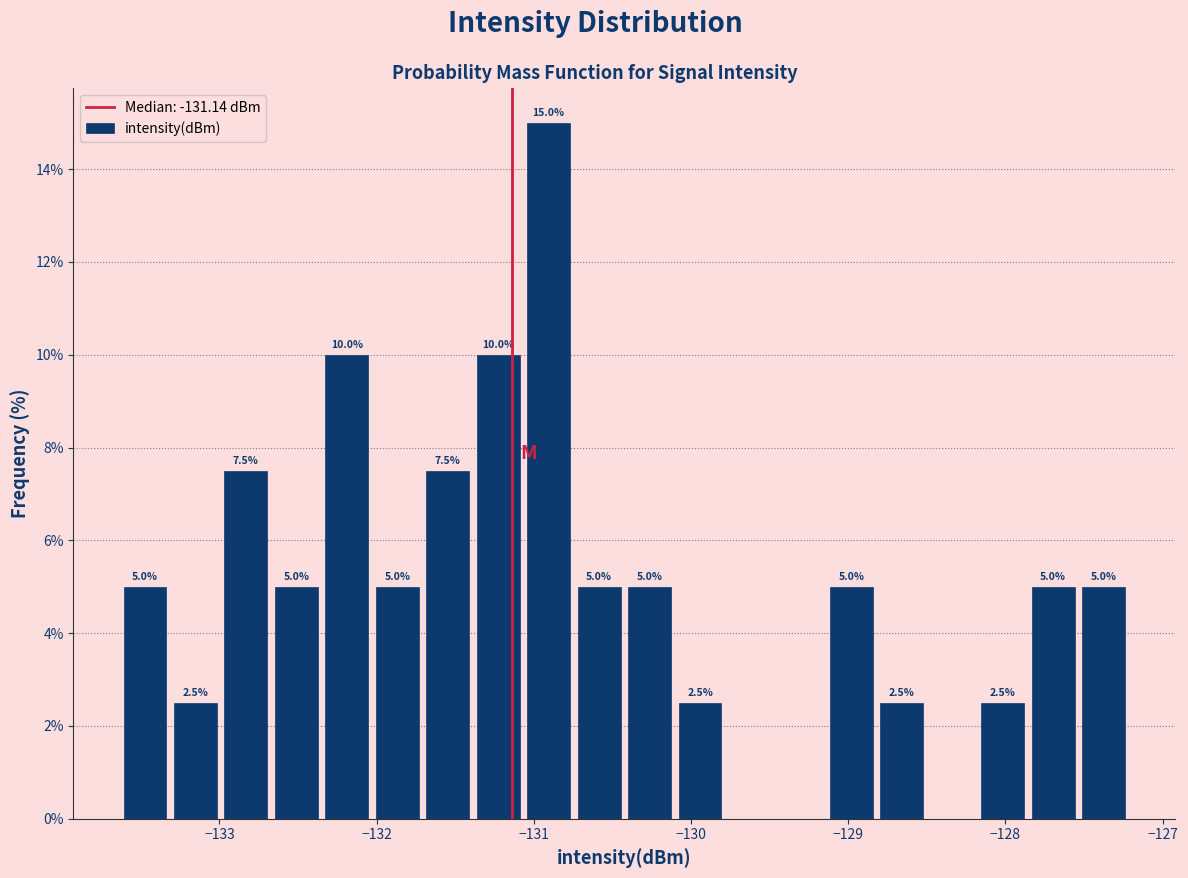

Around what value on the x-axis is the tallest bar? Give the approximate position of its centre, as read against the axis.

-130.9